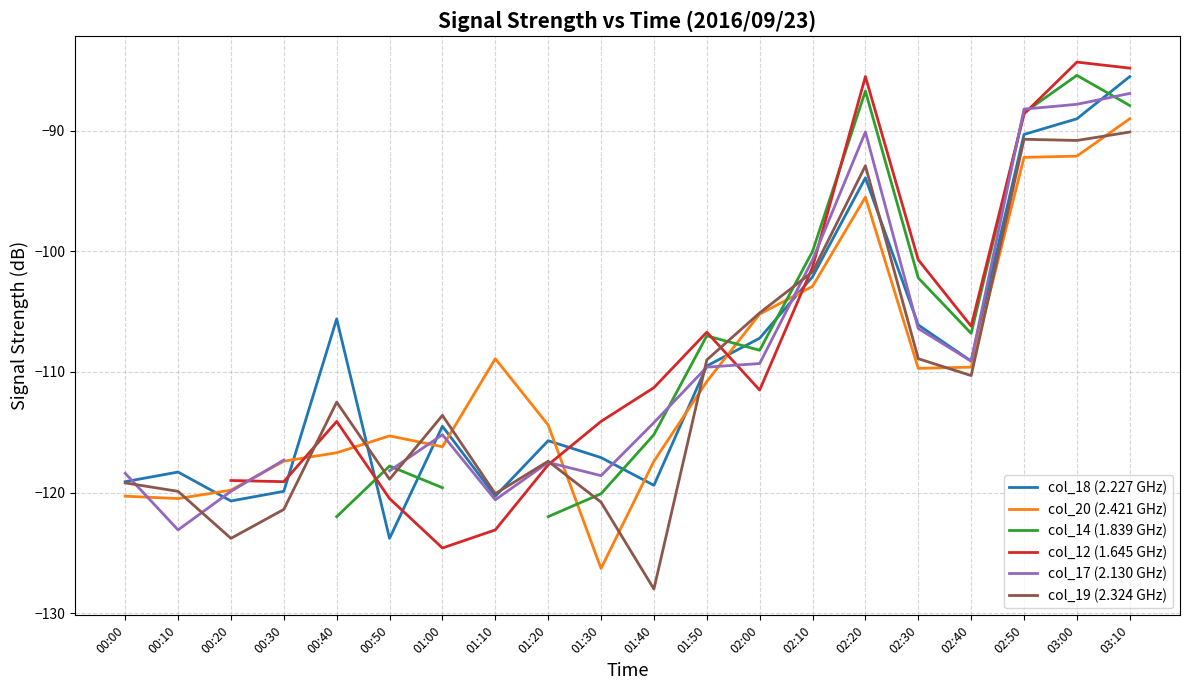

What position from the left is 03:00?

19